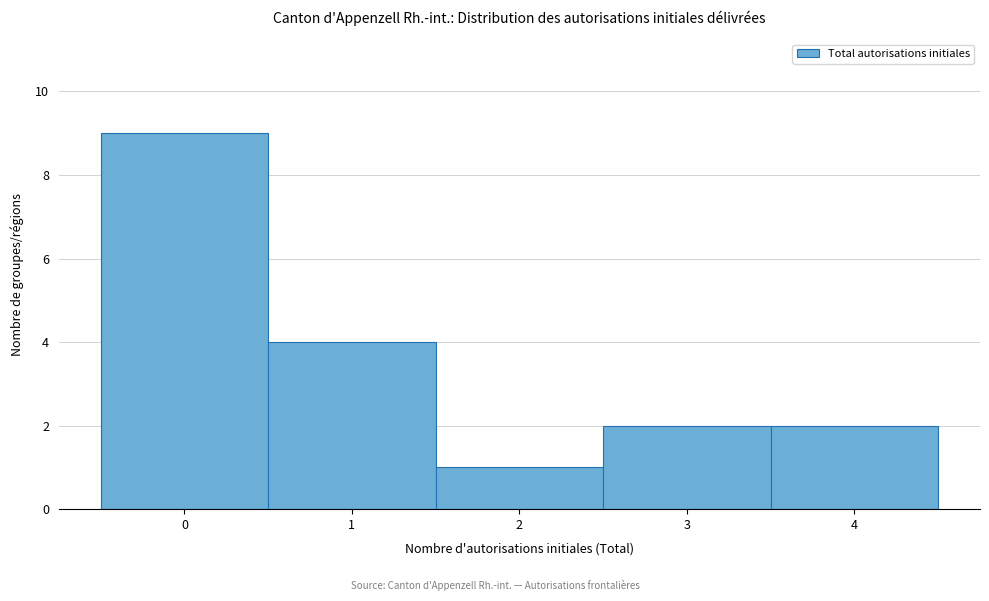

Reading left to right, transcribe this chart: for each bar, give the range it covers on the x-axis and its height. The values are not printed on the chart, so give them approximately, as read against the axis.

-0.5 to 0.5: 9
0.5 to 1.5: 4
1.5 to 2.5: 1
2.5 to 3.5: 2
3.5 to 4.5: 2